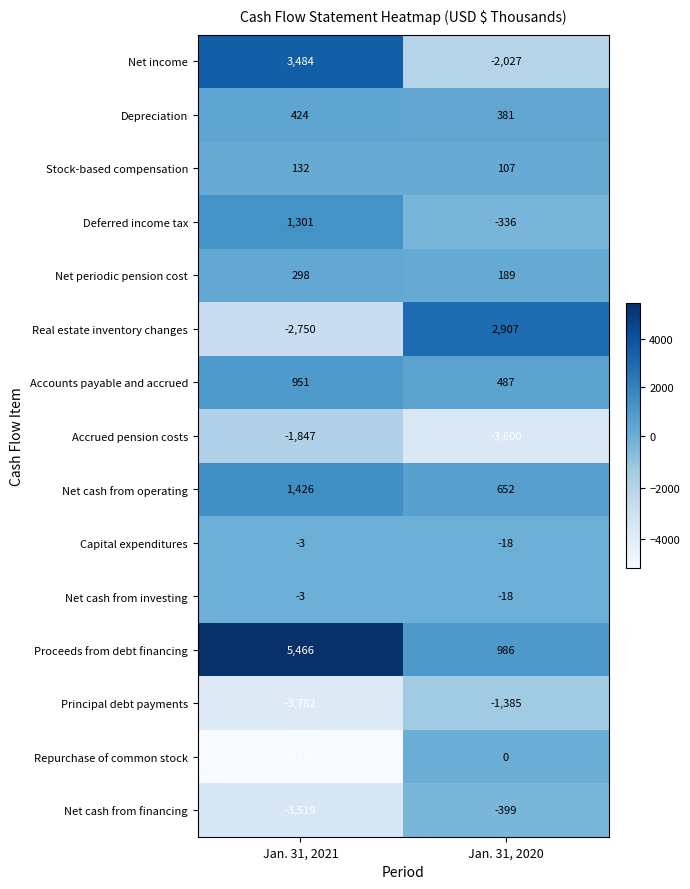

Which series has the largest total across all categories?

Proceeds from debt financing